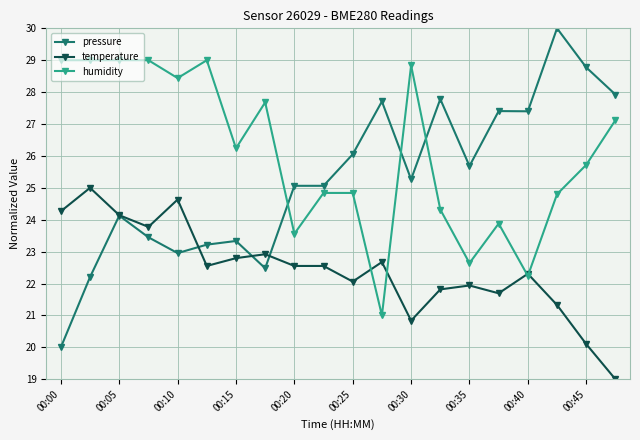

What is the minimum value for temperature?

19.0